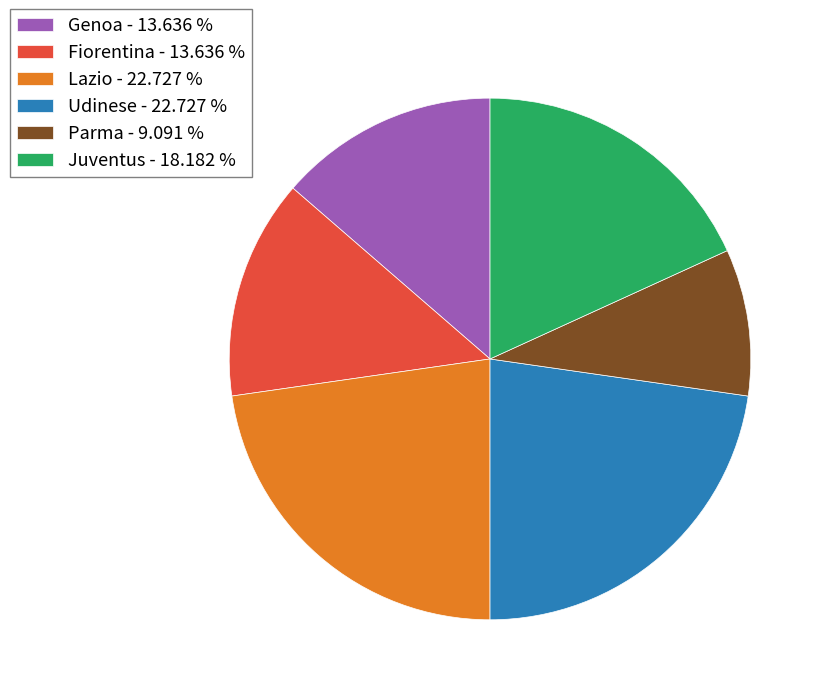

Is there any slice that represents more than half of the pie?

No